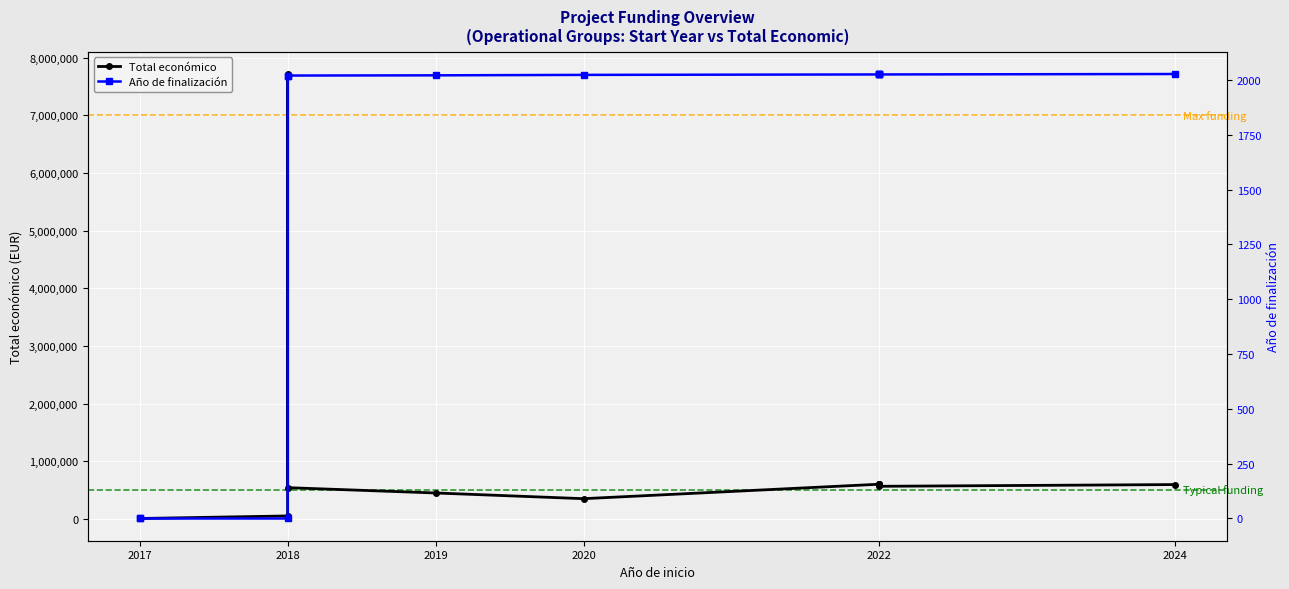

What is the difference between the highest and lowest values at 2022?

597729